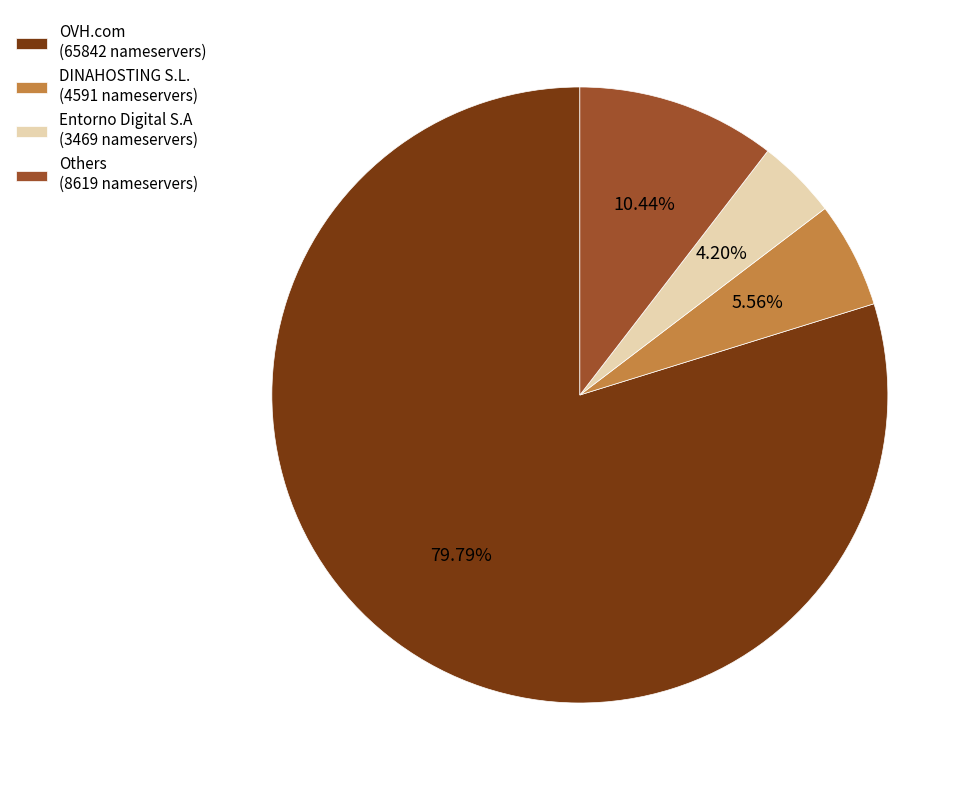

Between Entorno Digital S.A (3469 nameservers) and OVH.com (65842 nameservers), which is larger?

OVH.com (65842 nameservers)